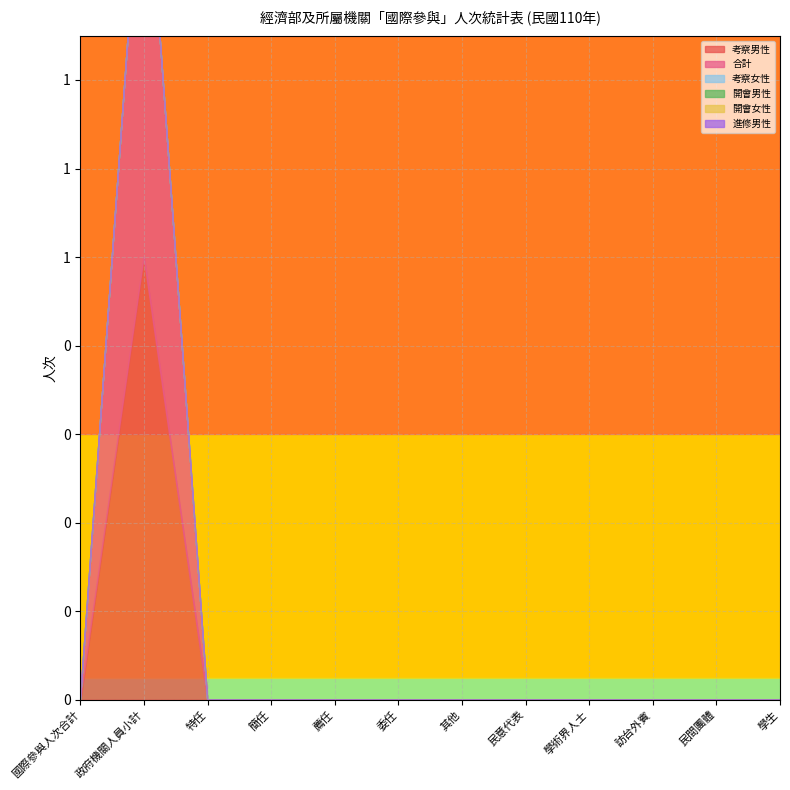

Which label corresponds to the largest value in the chart?

政府機關人員小計